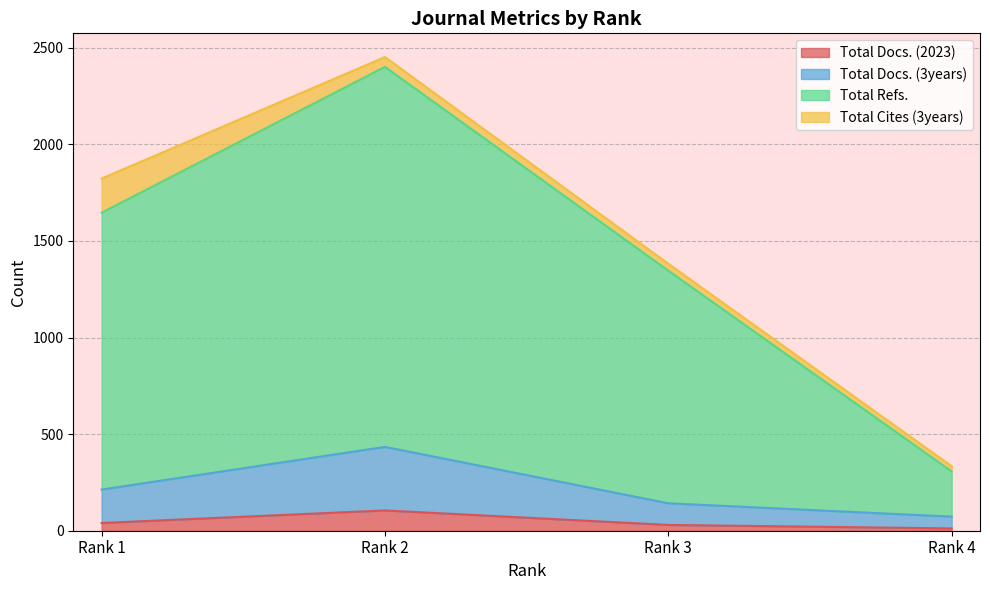

At which category does the chart reach its peak across all series?

Rank 2